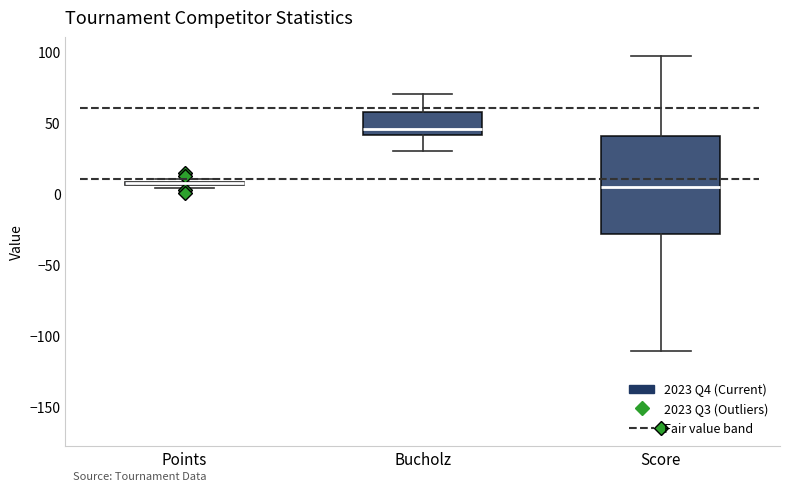

Where is the lower edge of the box for Score on the y-axis? The values are not printed on the chart, so give them approximately, as read against the axis.

-30